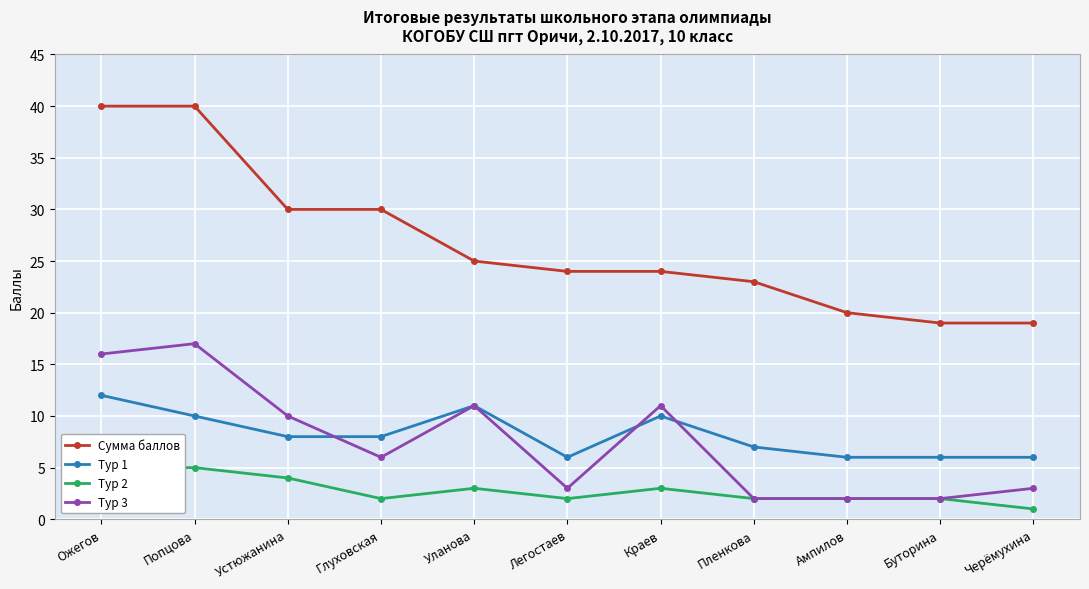

What is the label of the 2nd point from the left?

Попцова